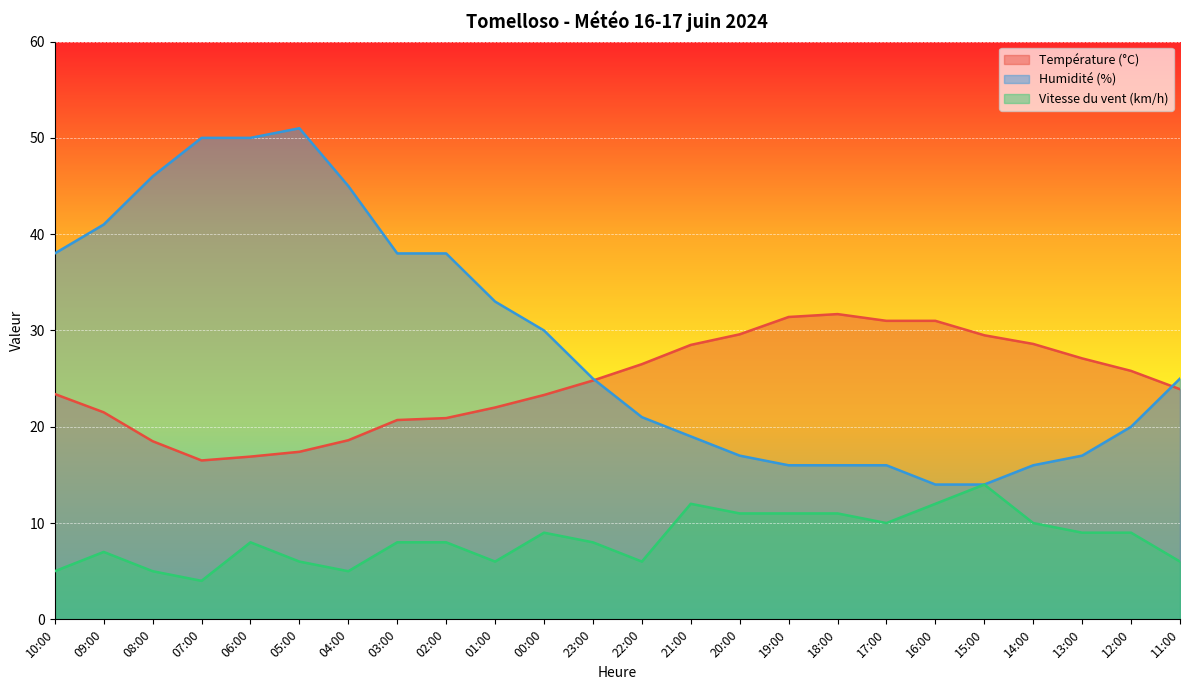

Reading right to left, list all the values displayed in this chart.

Température (°C): 23.9	25.8	27.1	28.6	29.5	31.0	31.0	31.7	31.4	29.6	28.5	26.5	24.8	23.3	22.0	20.9	20.7	18.6	17.4	16.9	16.5	18.5	21.5	23.4
Humidité (%): 25.0	20.0	17.0	16.0	14.0	14.0	16.0	16.0	16.0	17.0	19.0	21.0	25.0	30.0	33.0	38.0	38.0	45.0	51.0	50.0	50.0	46.0	41.0	38.0
Vitesse du vent (km/h): 6.0	9.0	9.0	10.0	14.0	12.0	10.0	11.0	11.0	11.0	12.0	6.0	8.0	9.0	6.0	8.0	8.0	5.0	6.0	8.0	4.0	5.0	7.0	5.0